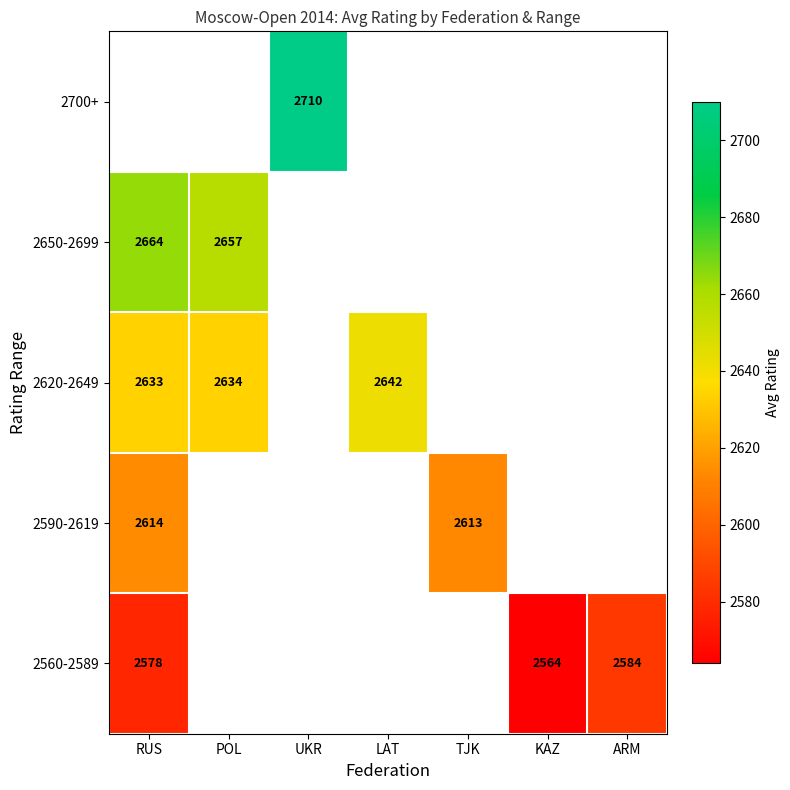

How many series are shown in this chart?

5